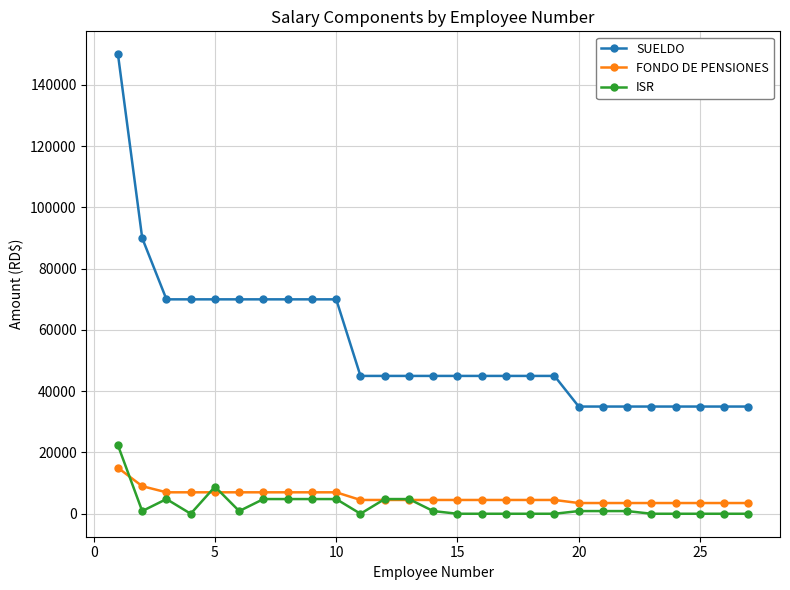

Which series has the largest range (max minus min)?

SUELDO